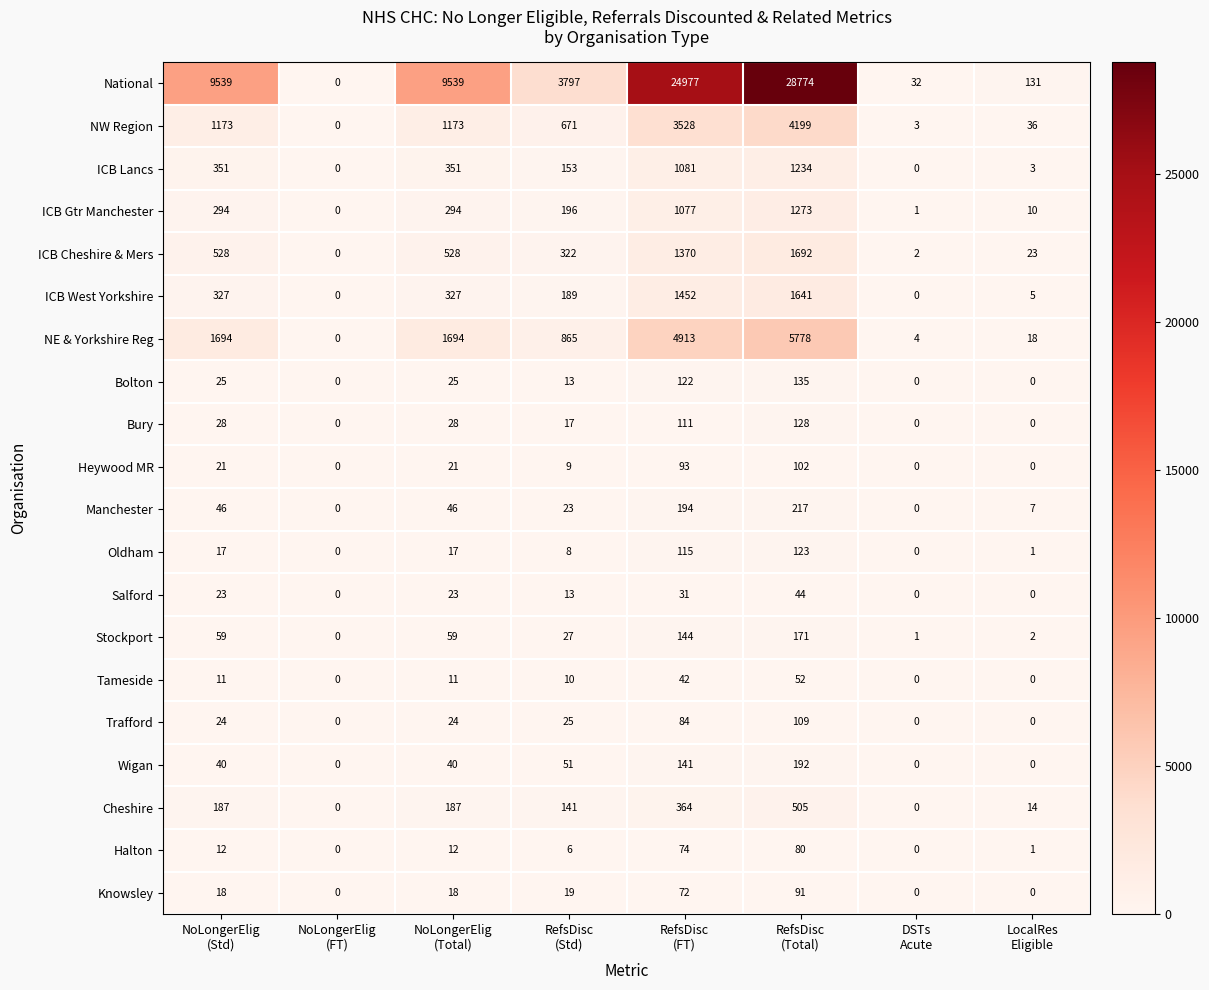

What is the total value across all series at NoLongerElig
(Total)?

14417